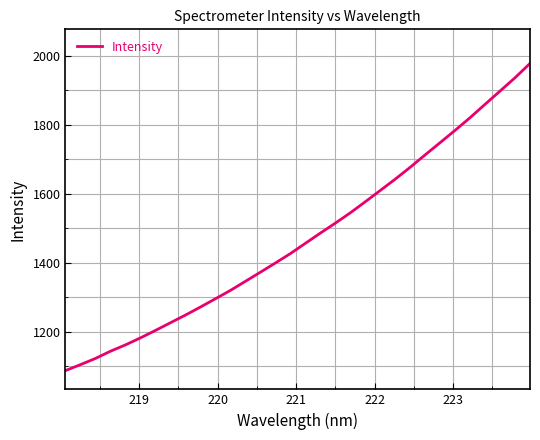

What is the difference between the maximum and minimum values?

890.8